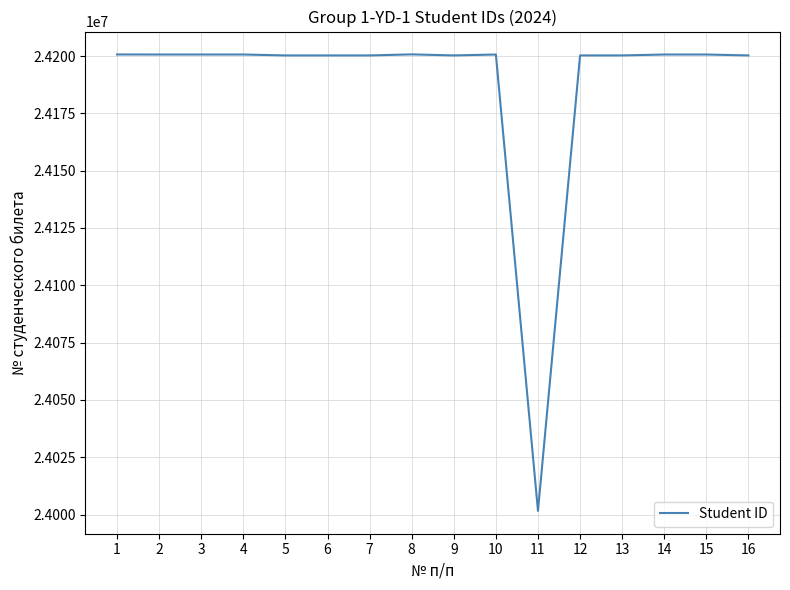

Read the value at 7.

24200258